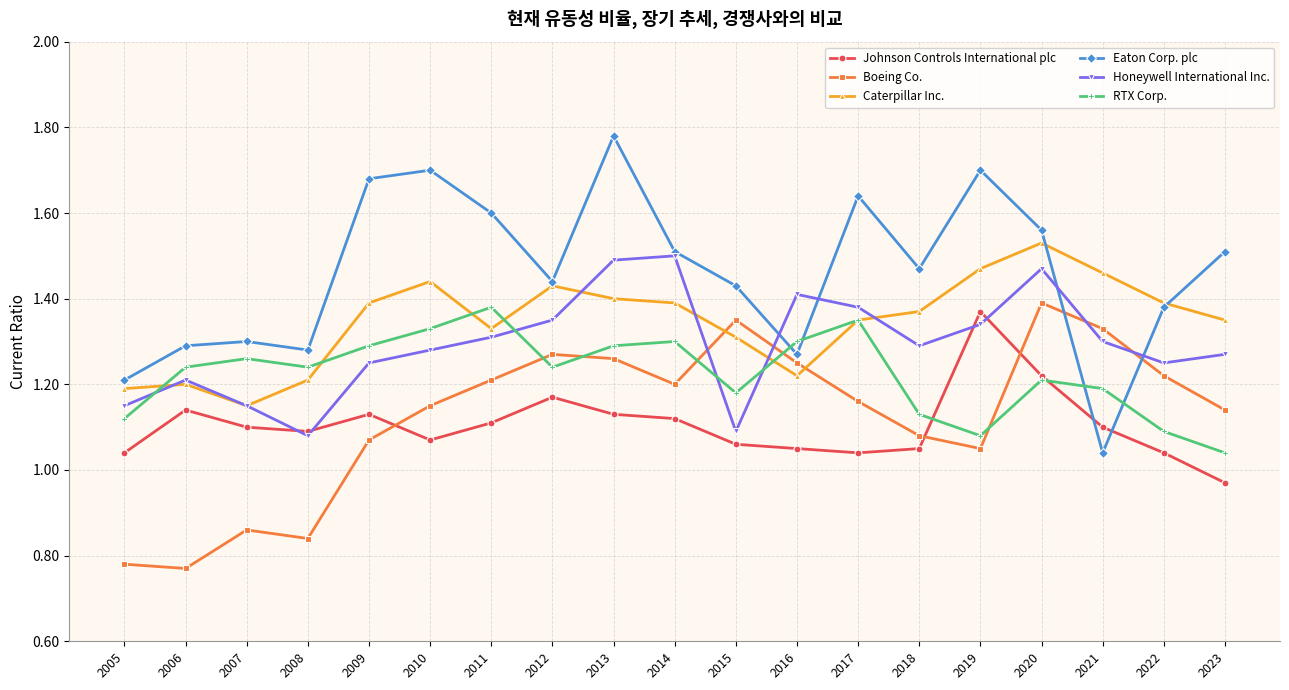

True or false: Honeywell International Inc. has a value of 1.1 at 2007.

True